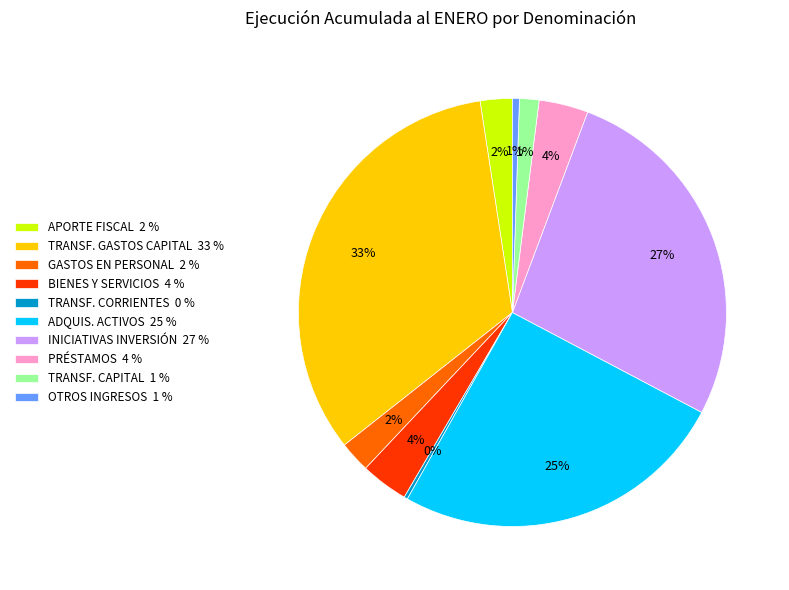

Which category has the biggest portion of the pie?

TRANSF. GASTOS CAPITAL 33 %